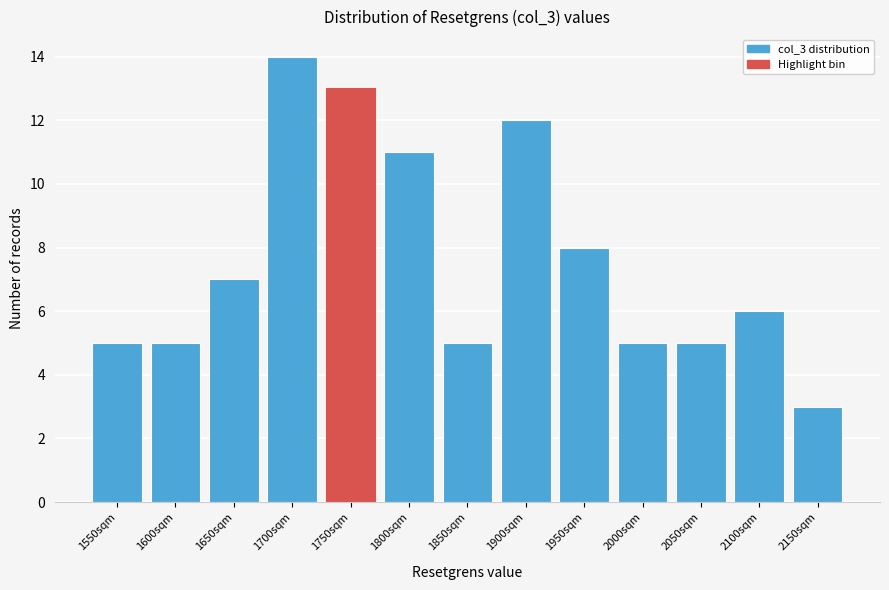

Reading left to right, list all the values displayed in this chart.

1550sqm=5	1600sqm=5	1650sqm=7	1700sqm=14	1750sqm=13	1800sqm=11	1850sqm=5	1900sqm=12	1950sqm=8	2000sqm=5	2050sqm=5	2100sqm=6	2150sqm=3